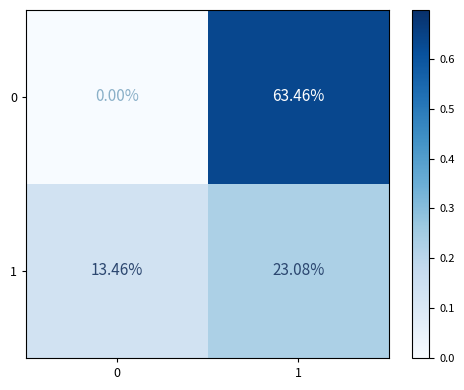

Is the value of 1 at 1 greater than the value of 0 at 1?

No